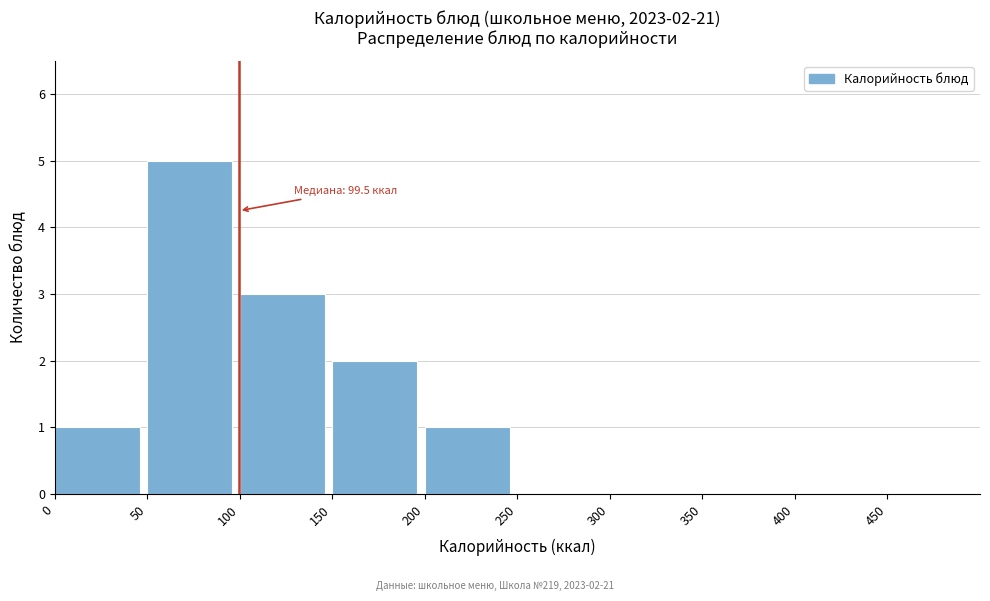

Over which range of the x-axis is the bar tallest?

50 to 100